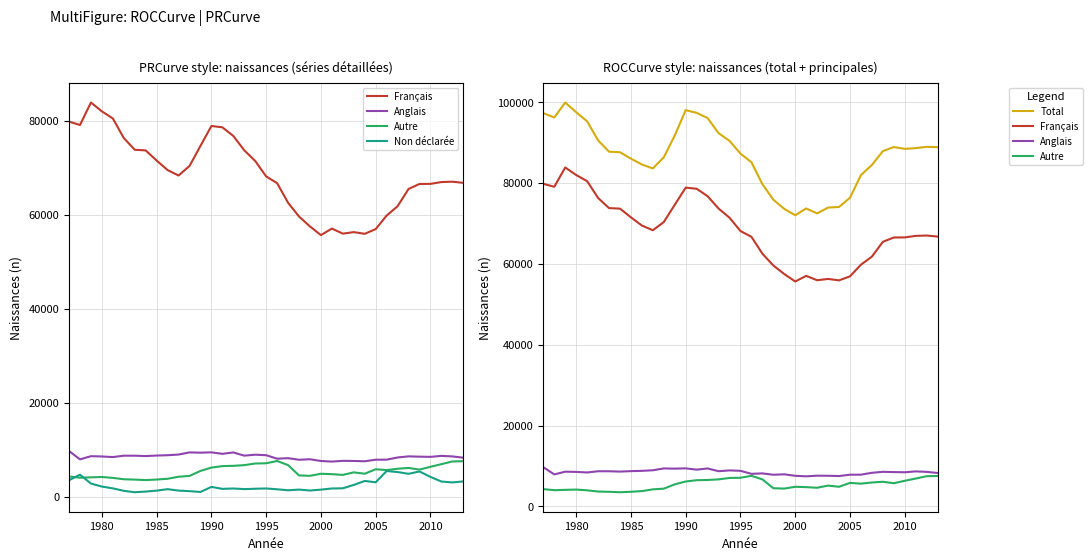

True or false: Total and Anglais cross at least once.

False